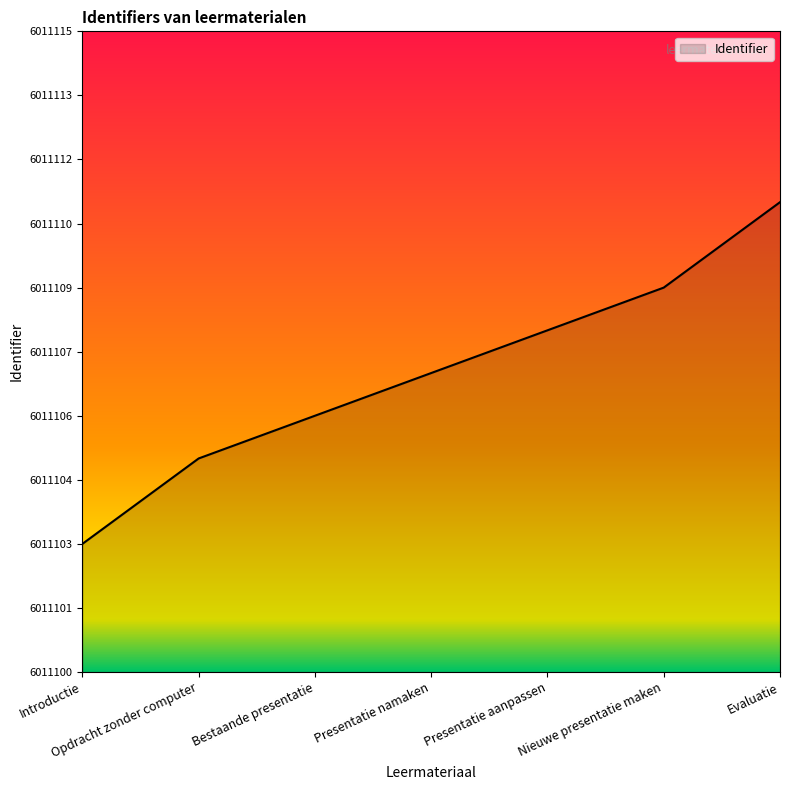

Reading right to left, what are all the values shown in this chart?

Evaluatie=6011111	Nieuwe presentatie maken=6011109	Presentatie aanpassen=6011108	Presentatie namaken=6011107	Bestaande presentatie=6011106	Opdracht zonder computer=6011105	Introductie=6011103